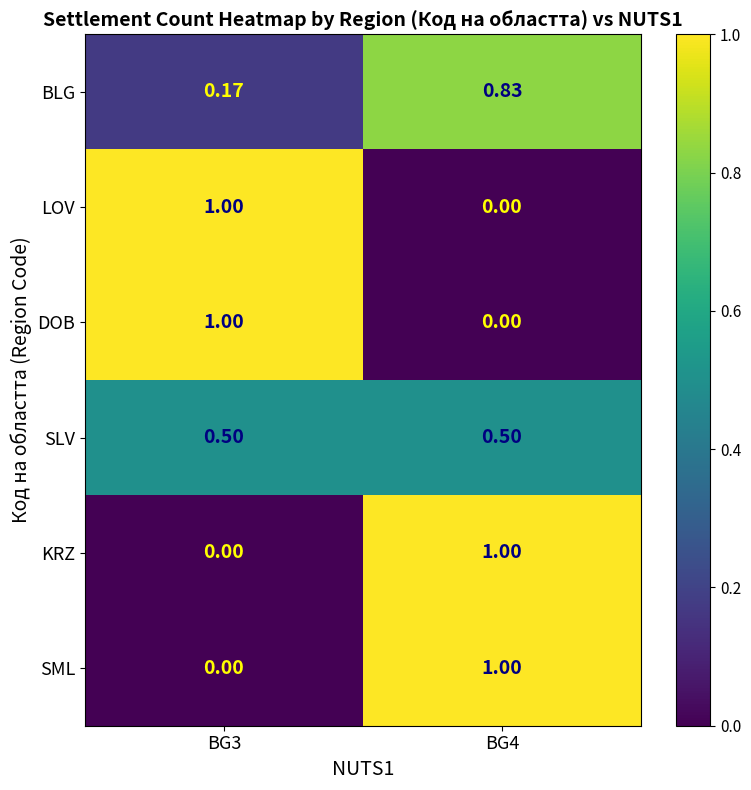

Is the value of LOV at BG3 greater than the value of SML at BG3?

Yes